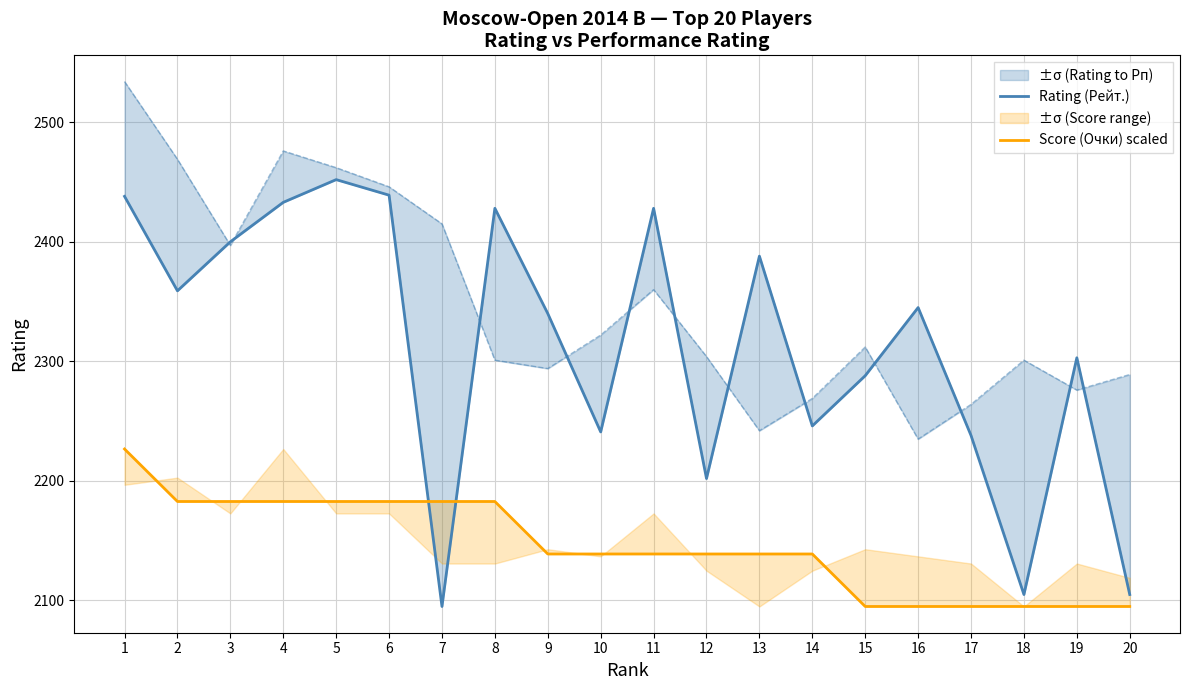

Rank the series by their average value, from highest to lowest.

Rating (Рейт.), Score (Очки) scaled